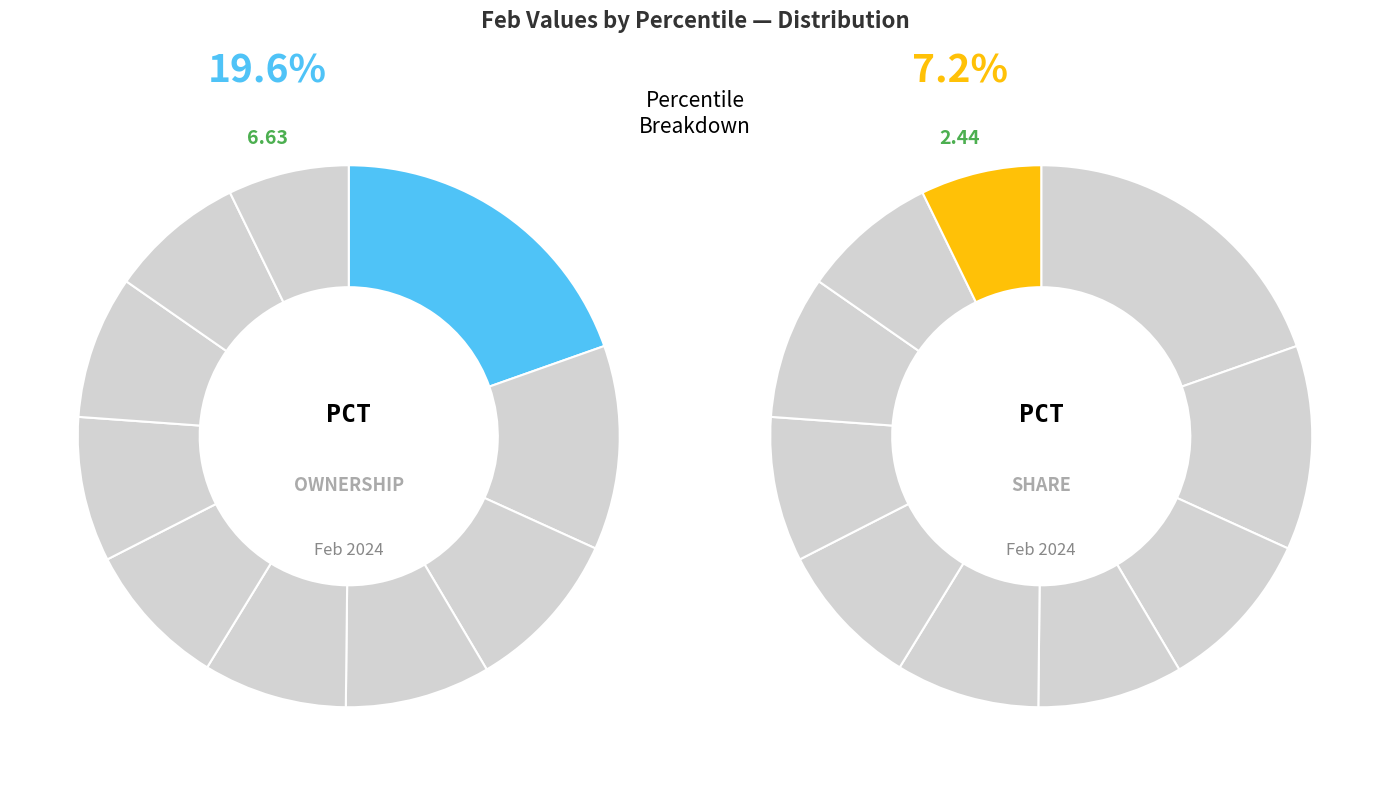

Combined, do pct85 and pct35 account for over 50%?

No